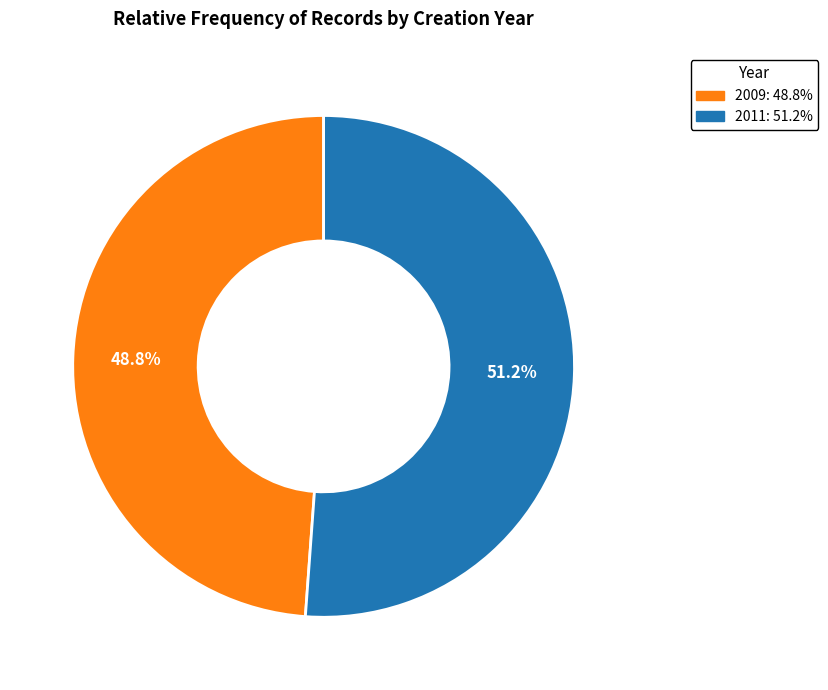

To the nearest percent, what is the difference between the largest and smallest slice percentages?

2%